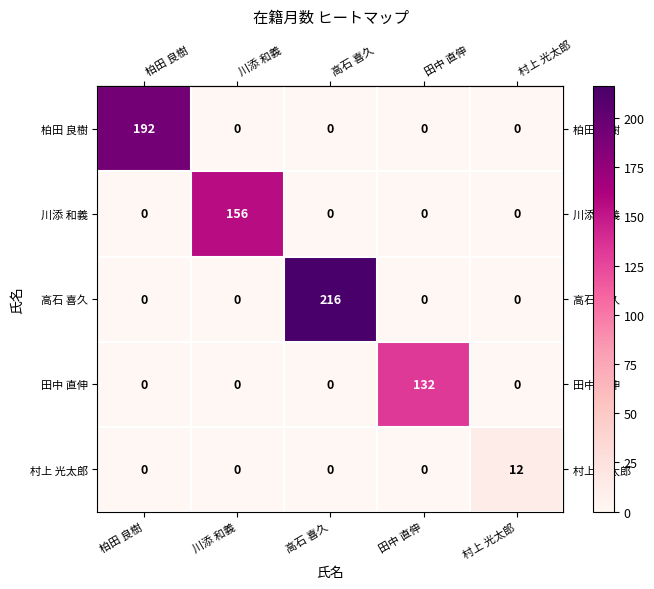

How many positive values does the 川添 和義 series have?

1